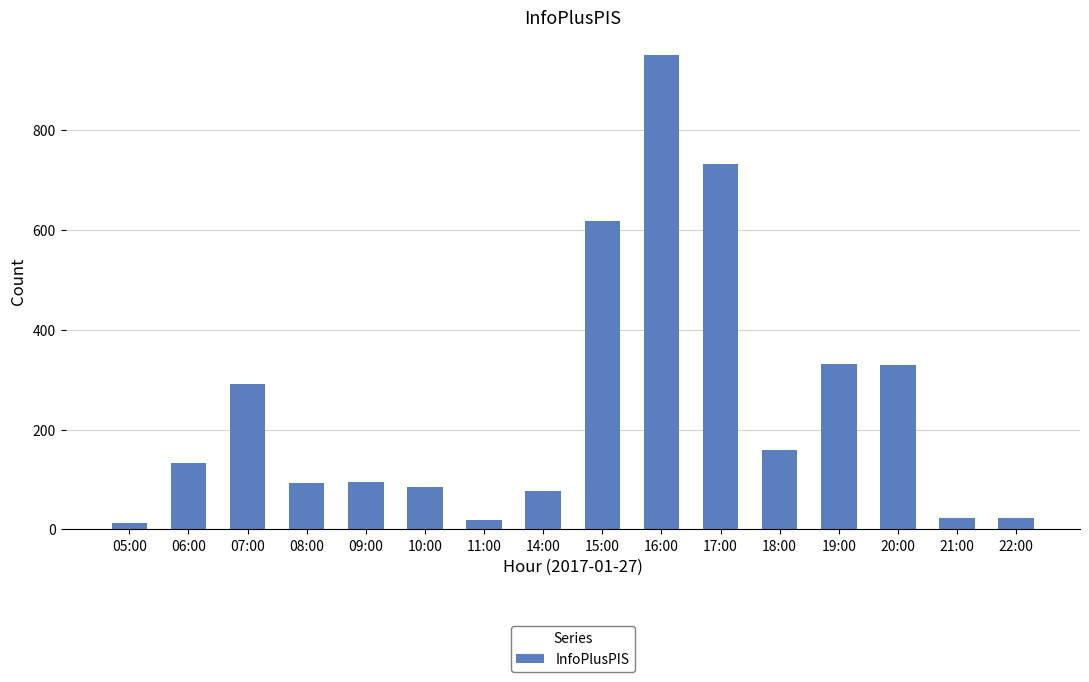

Between 16:00 and 07:00, which is larger?

16:00